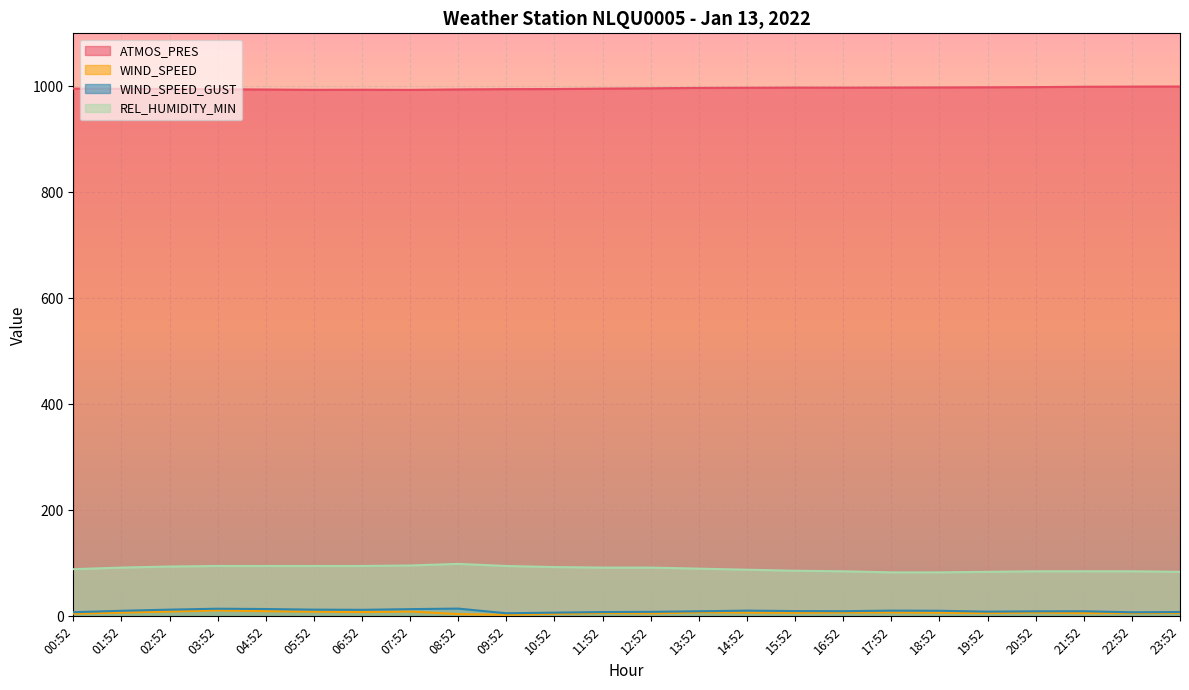

Reading left to right, list all the values displayed in this chart.

ATMOS_PRES: 995.7	995.3	995.0	994.5	994.0	993.4	993.6	993.3	994.2	994.7	994.9	995.7	996.3	997.0	997.3	997.6	997.5	997.7	997.9	998.2	998.5	999.2	999.5	999.7
WIND_SPEED: 5.1	7.1	9.1	11.2	9.7	8.8	8.1	9.1	4.2	2.9	4.8	6.1	5.6	7.5	7.1	6.8	7.2	7.3	6.9	6.1	7.3	6.1	6.1	6.4
WIND_SPEED_GUST: 7.8	10.5	12.7	14.4	13.8	12.7	12.3	13.6	14.6	5.8	7.0	8.1	8.5	9.6	10.8	10.0	9.7	10.8	10.5	8.9	9.5	9.6	7.6	8.1
REL_HUMIDITY_MIN: 89.0	92.0	94.0	95.0	95.0	95.0	95.0	96.0	99.0	95.0	93.0	92.0	92.0	90.0	88.0	86.0	85.0	83.0	83.0	84.0	85.0	85.0	85.0	84.0